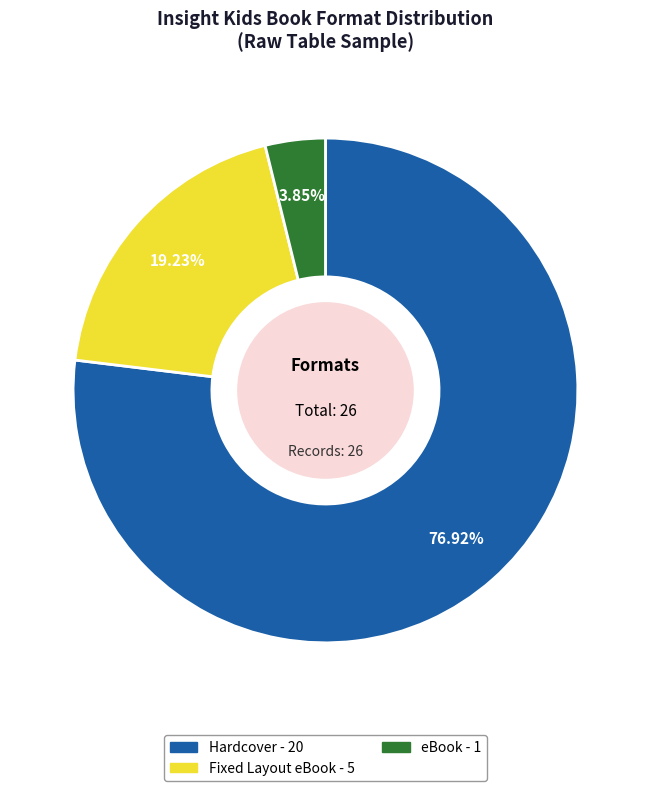

How many segments does this pie chart have?

3